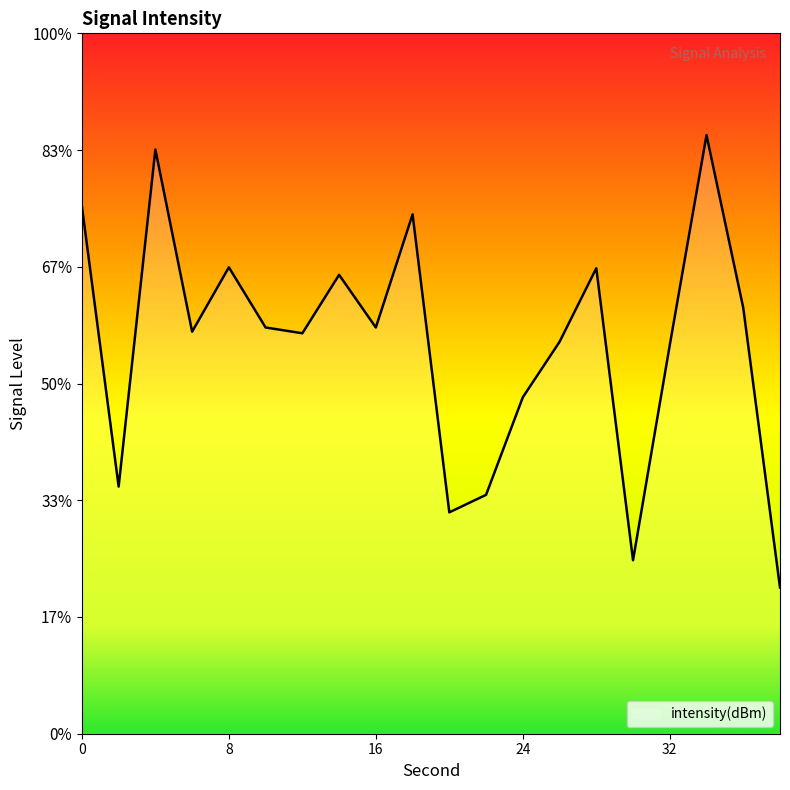

Is this an area chart (filled region under the line)?

No